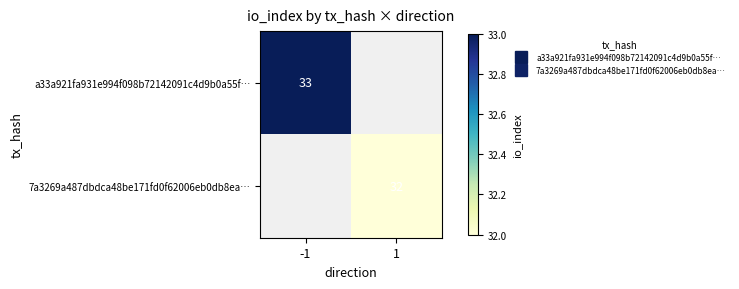

Is it true that 7a3269a487dbdca48be171fd0f62006eb0db8ea… equals 0 at -1?

True